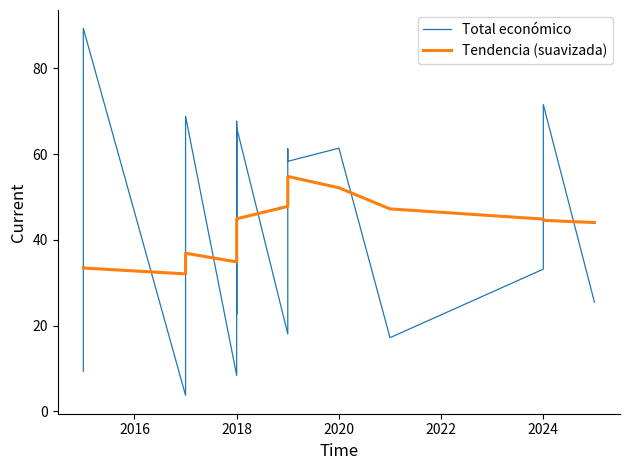

How many lines are shown in the chart?

2